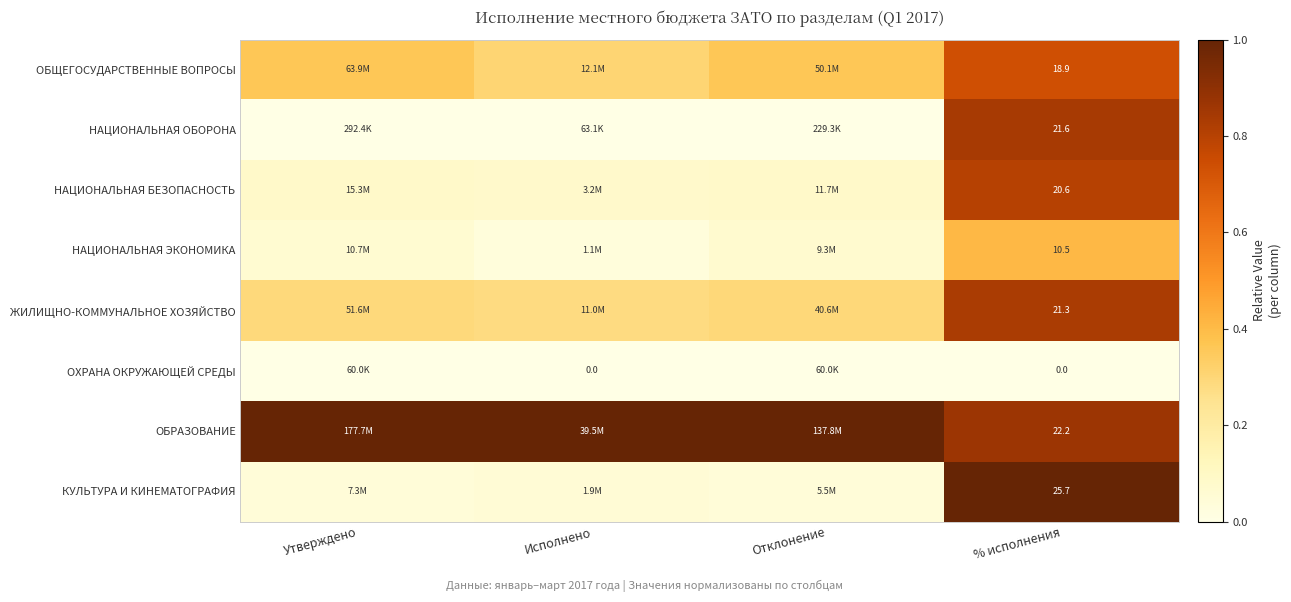

Between % исполнения and Утверждено, which is larger?

% исполнения